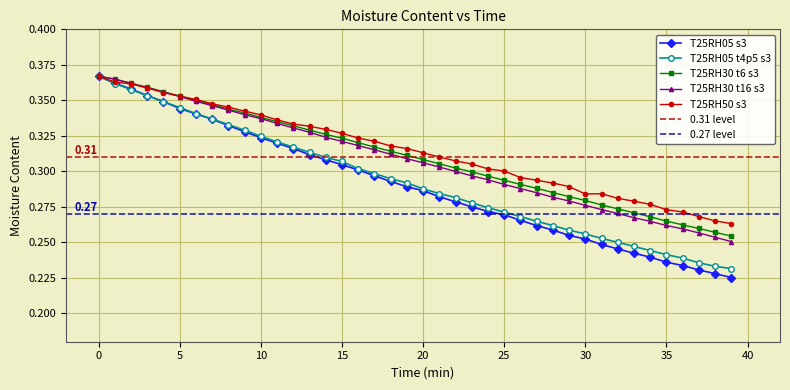

What is the sum of the T25RH05_t4p5_(2)_s3(18) values at 13 and 3?

0.7